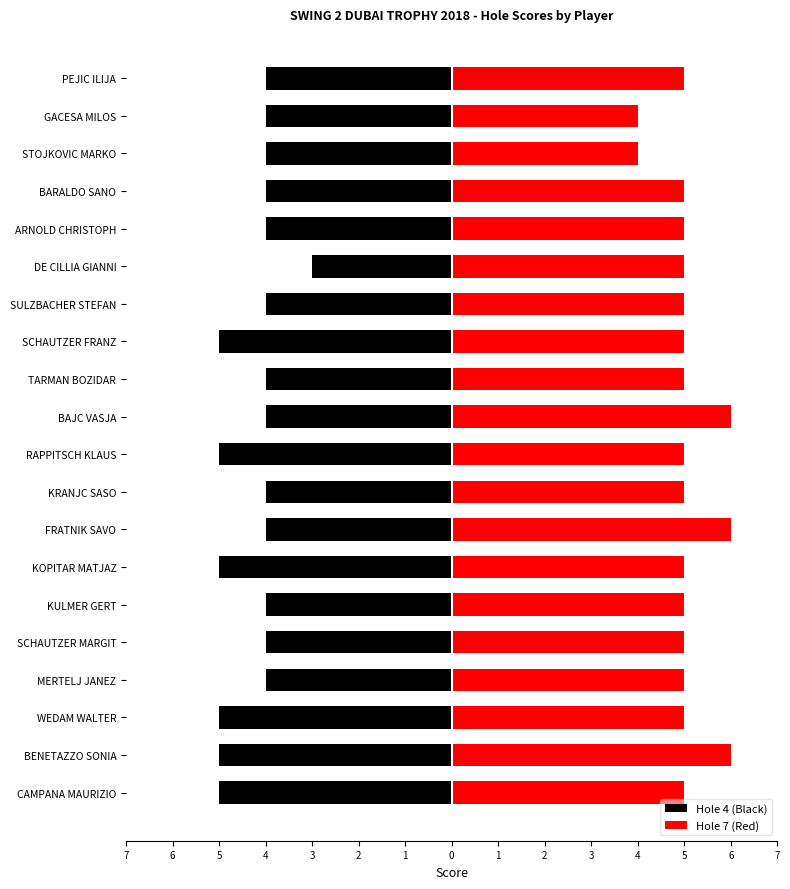

Rank the series at GACESA MILOS from lowest to highest value.

Hole 4 (Black), Hole 7 (Red)